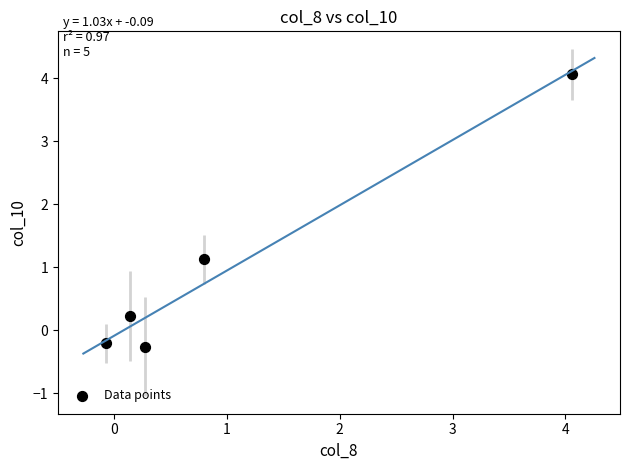

What Y value in the scatter plot is closest to 1?

1.1